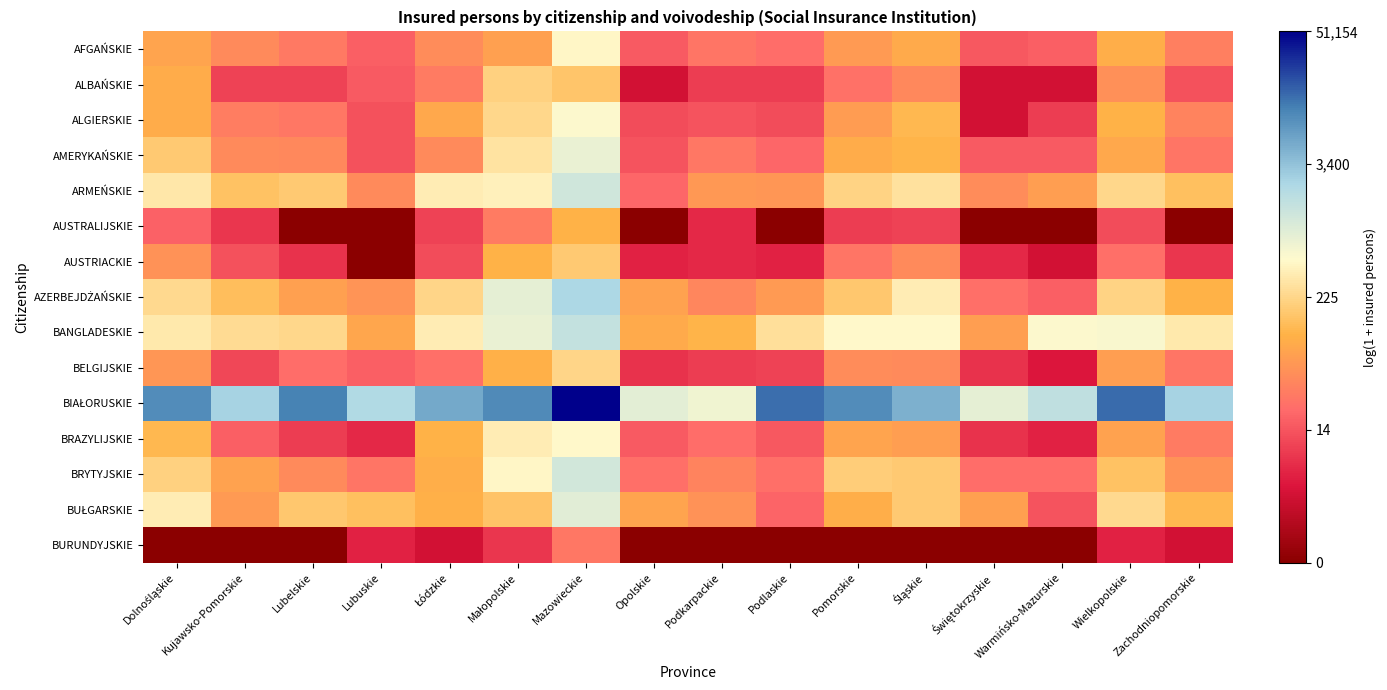

Rank the series by their maximum value, from lowest to highest.

BURUNDYJSKIE, AUSTRALIJSKIE, AUSTRIACKIE, ALBAŃSKIE, BELGIJSKIE, AFGAŃSKIE, BRAZYLIJSKIE, ALGIERSKIE, AMERYKAŃSKIE, BUŁGARSKIE, BRYTYJSKIE, ARMEŃSKIE, BANGLADESKIE, AZERBEJDŻAŃSKIE, BIAŁORUSKIE